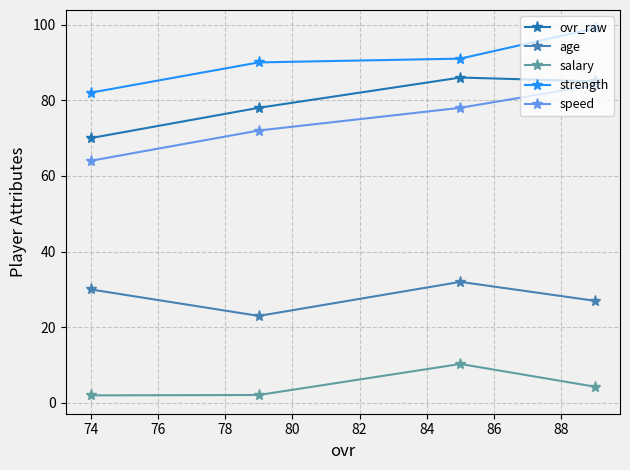

True or false: salary has more than 2 points higher than both neighbors.

False